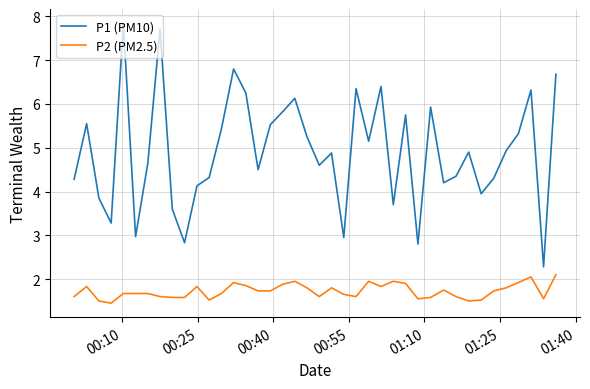

List the series in order of their peak value, highest first.

P1 (PM10), P2 (PM2.5)